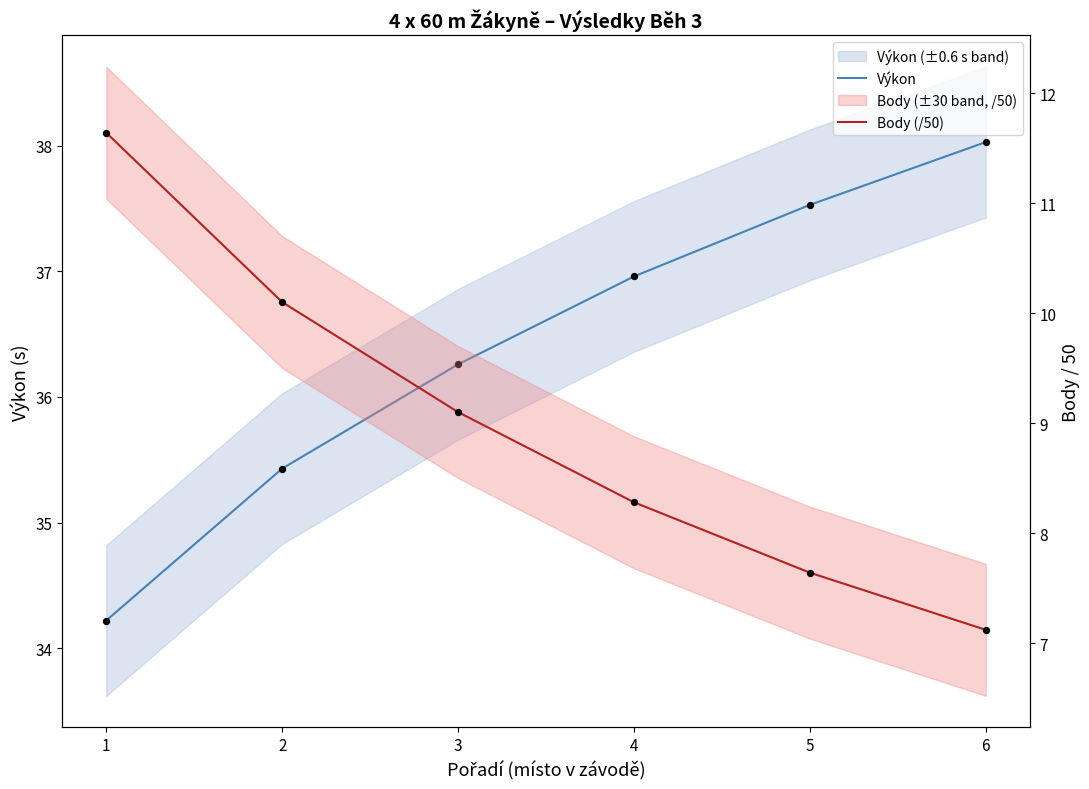

At which category is the sum across all series the highest?

1